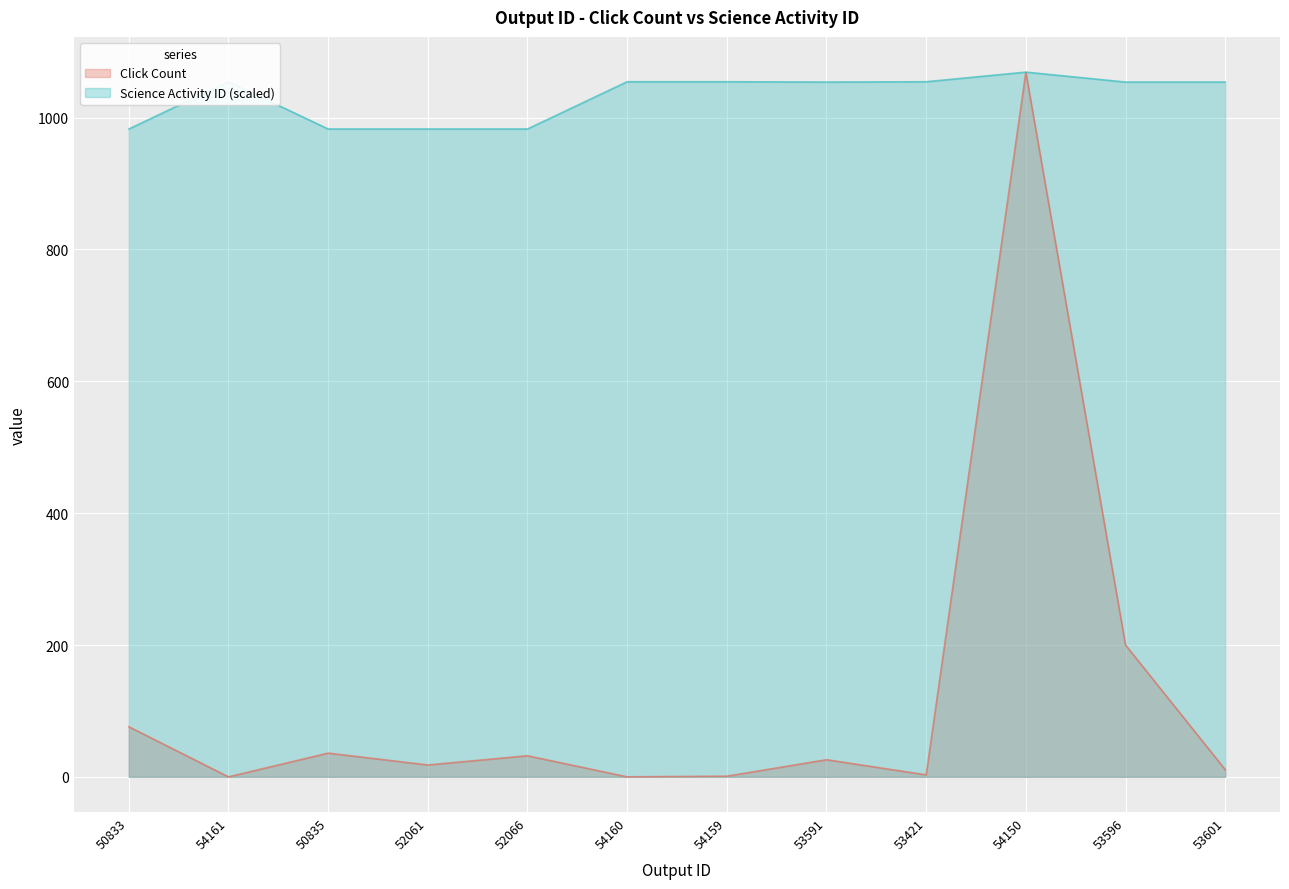

Reading left to right, list all the values displayed in this chart.

Click Count: 76.0	0.0	36.0	18.0	32.0	0.0	1.0	26.0	3.0	1069.0	200.0	11.0
Science Activity ID: 982.7	1054.4	982.8	982.8	982.8	1054.4	1054.4	1053.9	1054.4	1069.0	1053.9	1053.9